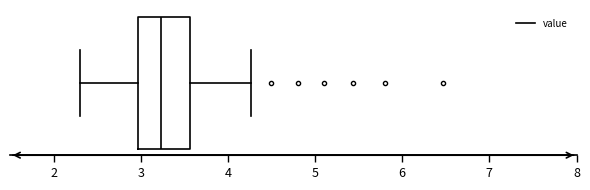

Where is the right edge of the box on the x-axis? The values are not printed on the chart, so give them approximately, as read against the axis.

3.6